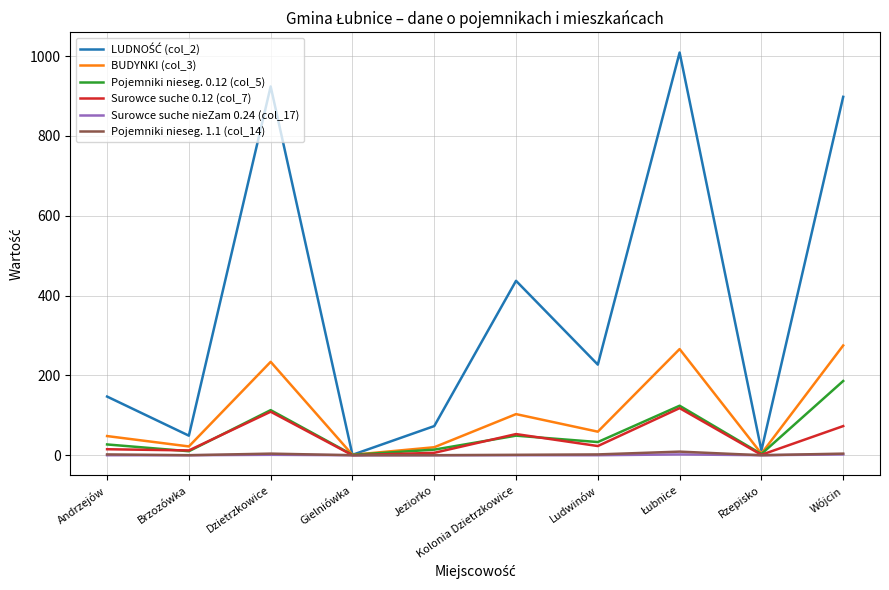

Is the value of Surowce suche nieZam 0.24 (col_17) at Wójcin greater than the value of BUDYNKI (col_3) at Ludwinów?

No